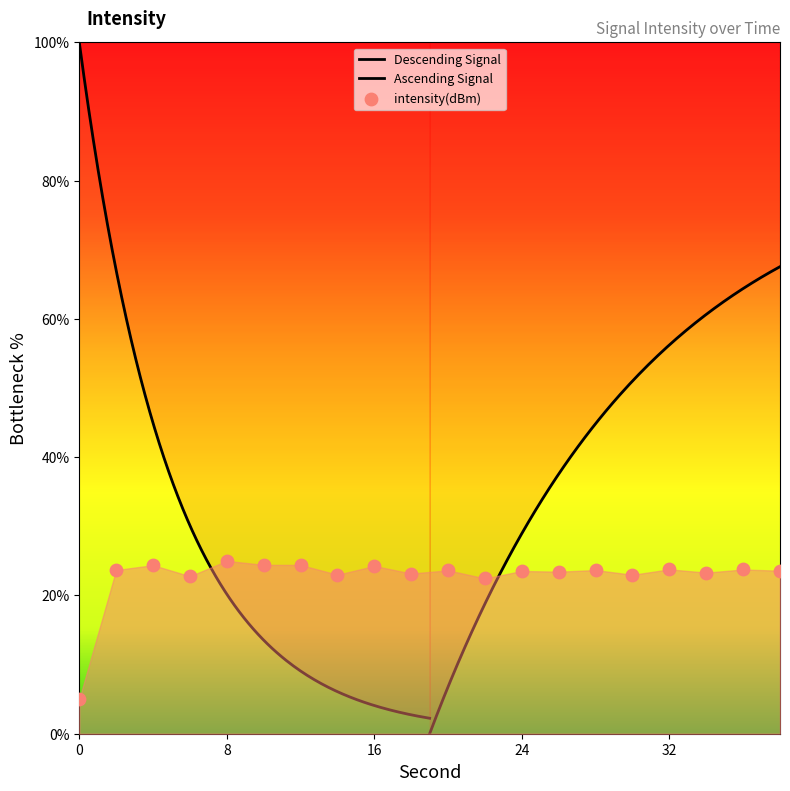

Between 12 and 38, which is larger?

12